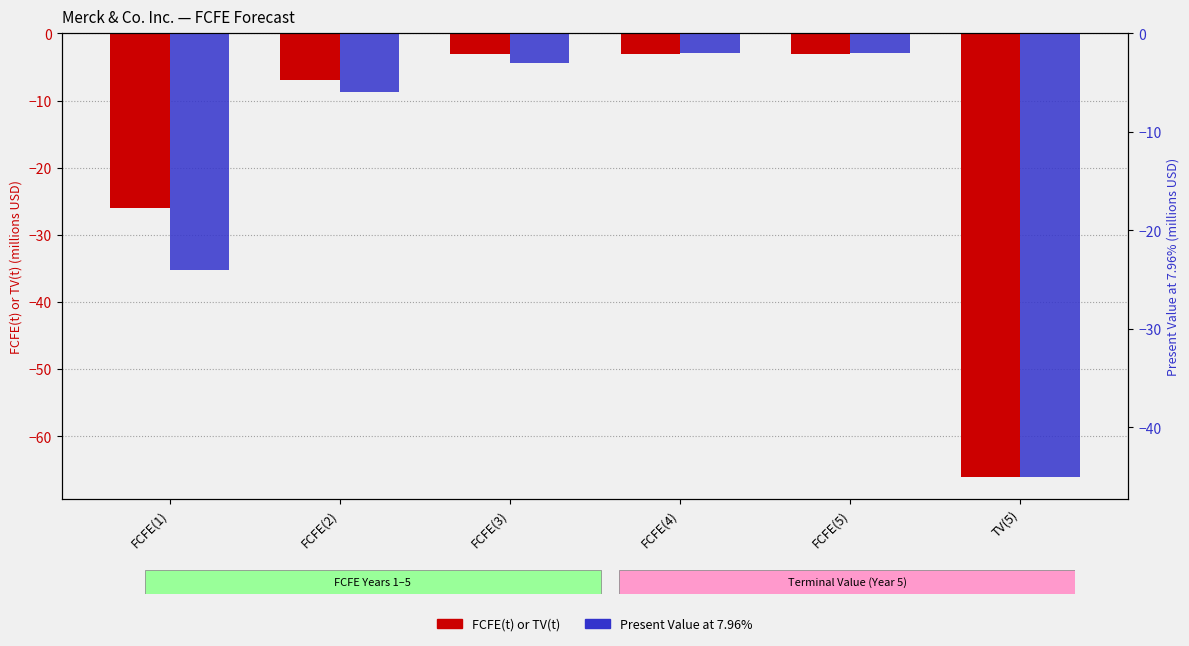

At which category is the sum across all series the highest?

FCFE(4)